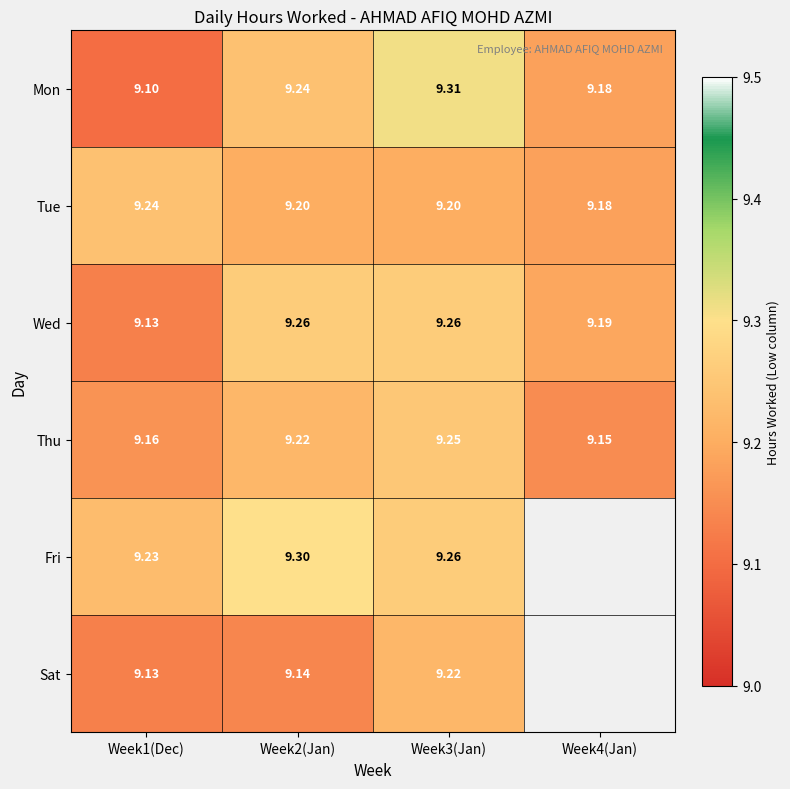

Between Week1(Dec) and Week3(Jan), which series saw the biggest shift?

Mon